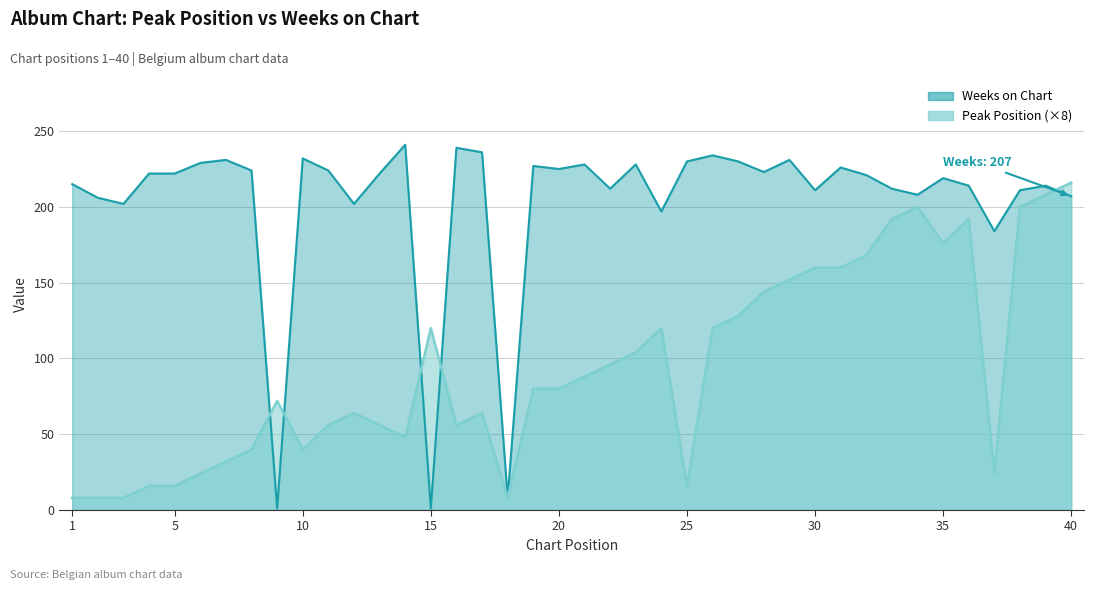

What is the highest value of the Weeks on Chart series?

241